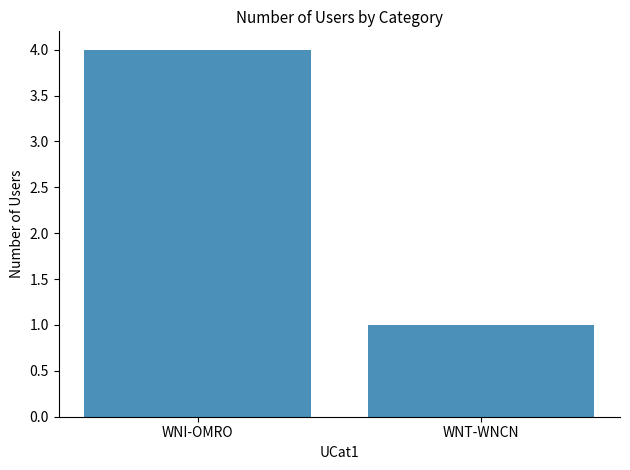

Reading left to right, list all the values displayed in this chart.

4	1